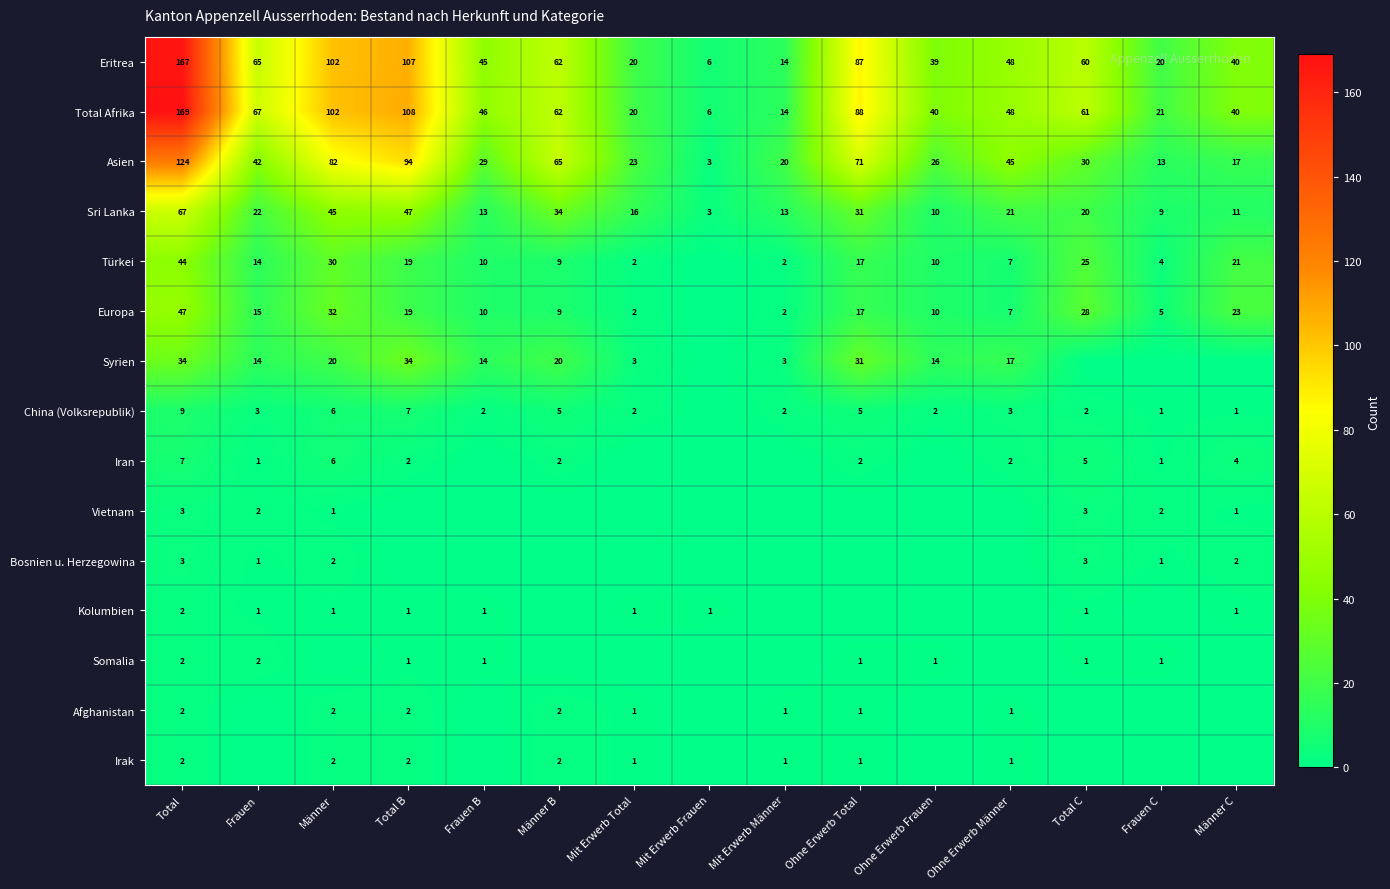

Which category has the lowest value in the Sri Lanka series?

Mit Erwerb Frauen